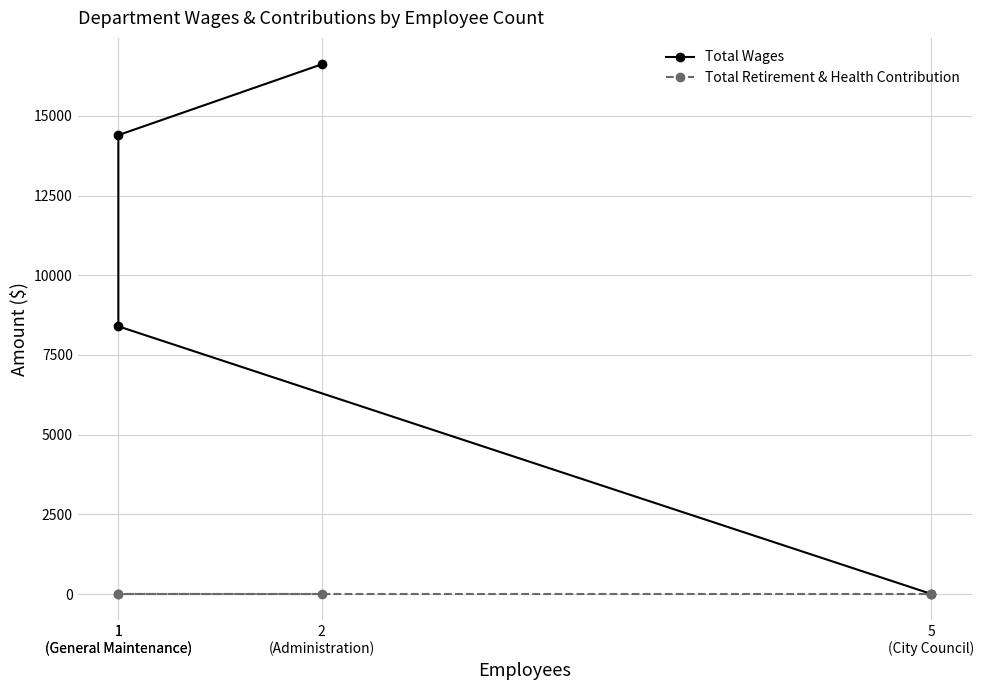

List the series in order of their peak value, highest first.

Total Wages, Total Retirement & Health Contribution